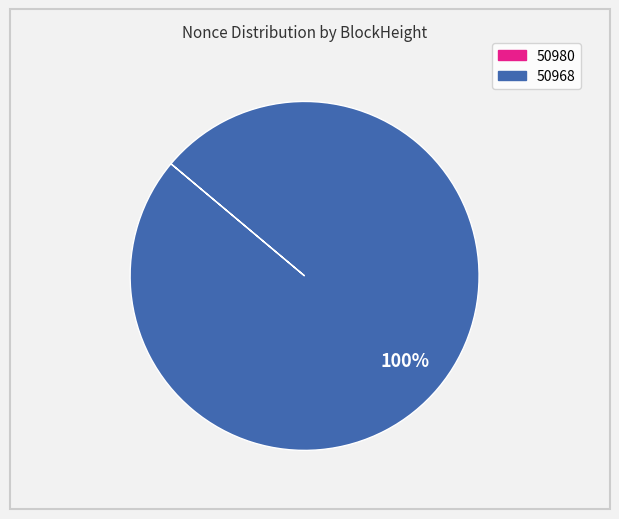

Which slice is the largest?

50968